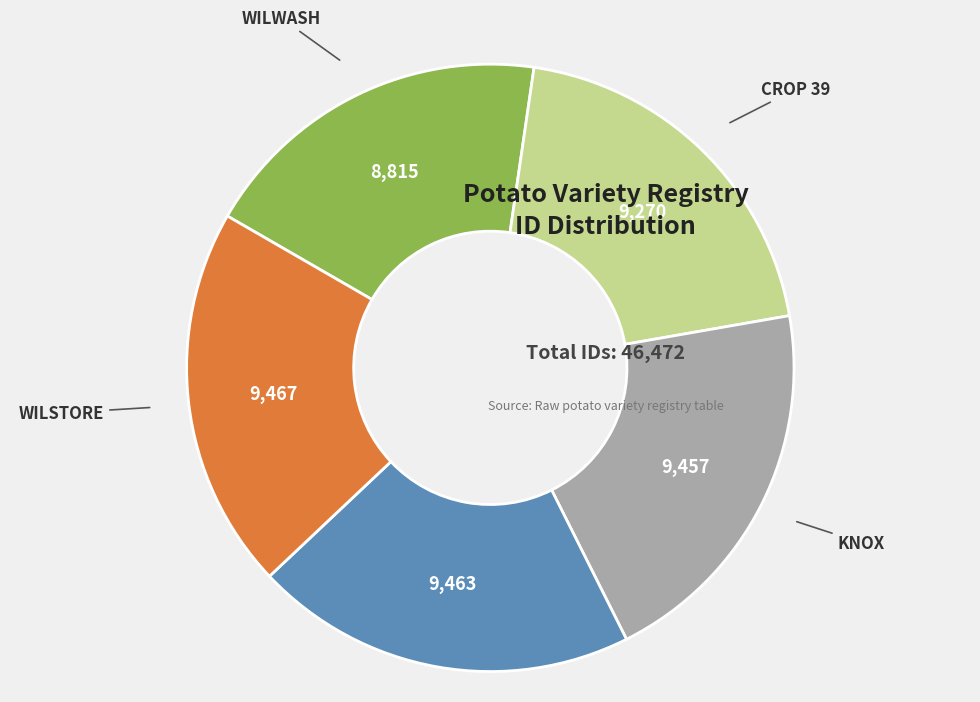

How many segments does this pie chart have?

5